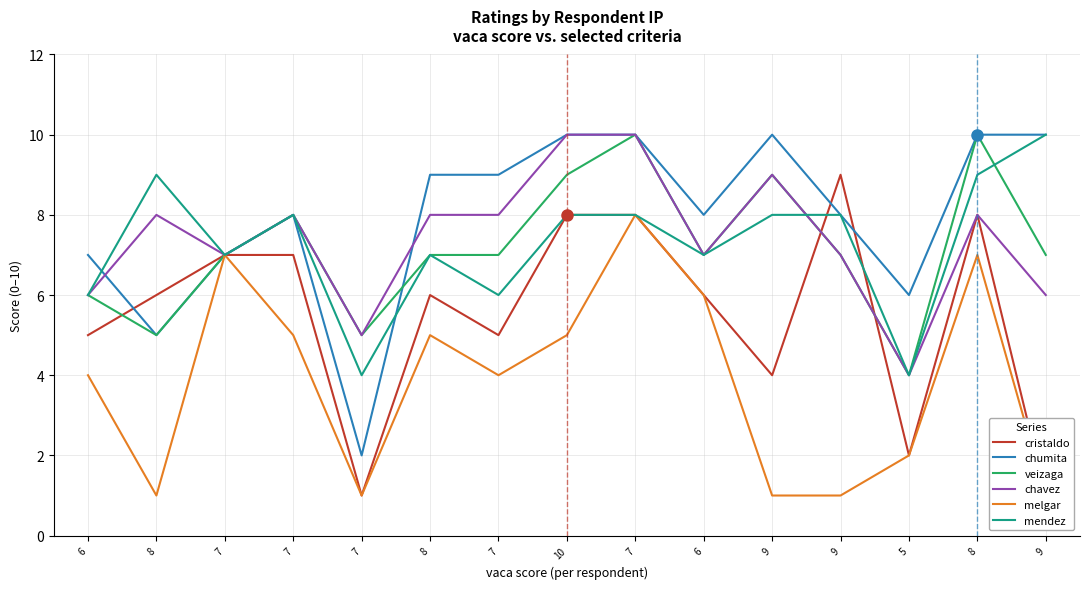

How many times do mendez and cristaldo cross each other?

2